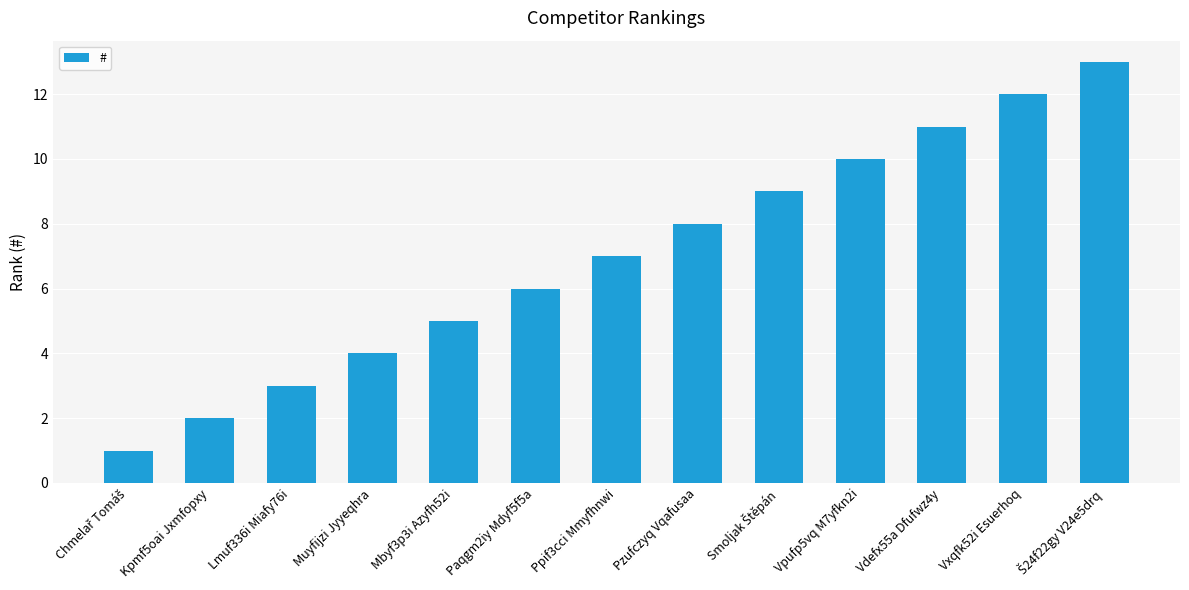

What is the ratio of the value at Mbyf3p3i Azyfh52i to the value at Vxqfk52i Esuerhoq?

0.4